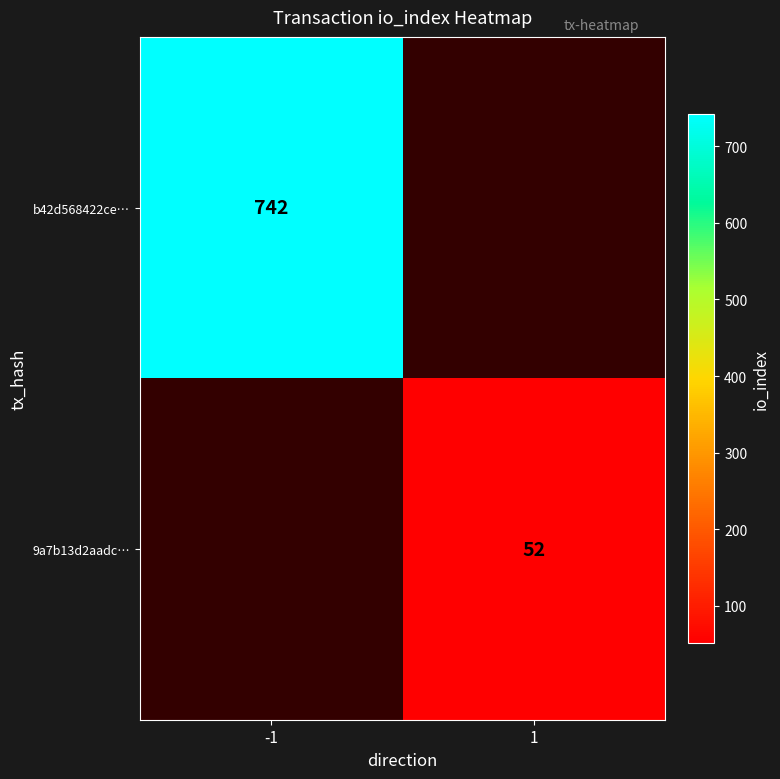

The value of 9a7b13d2aadc… at 1 is 31. True or false?

False